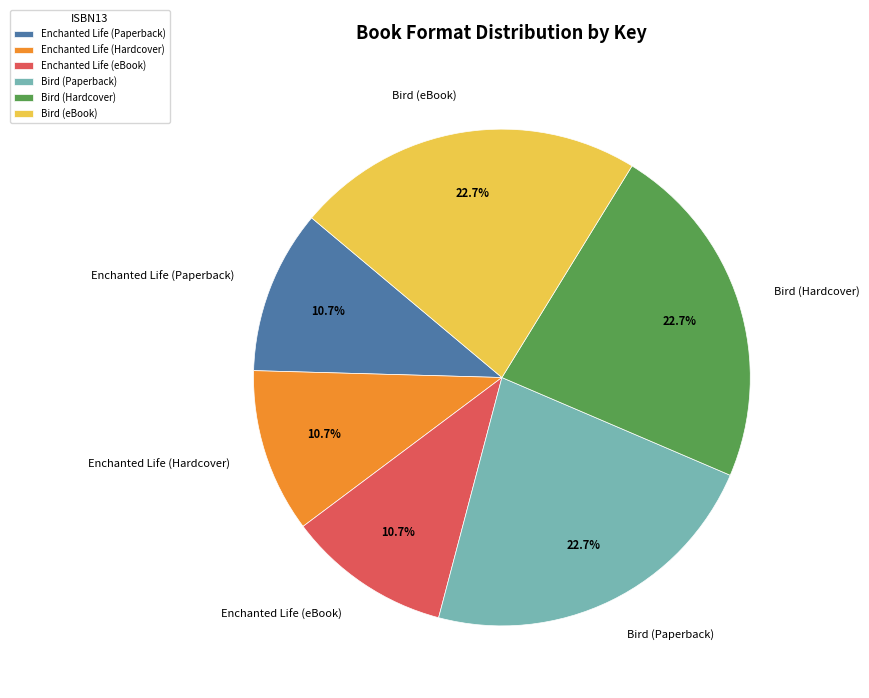

Is there a majority slice in this chart?

No